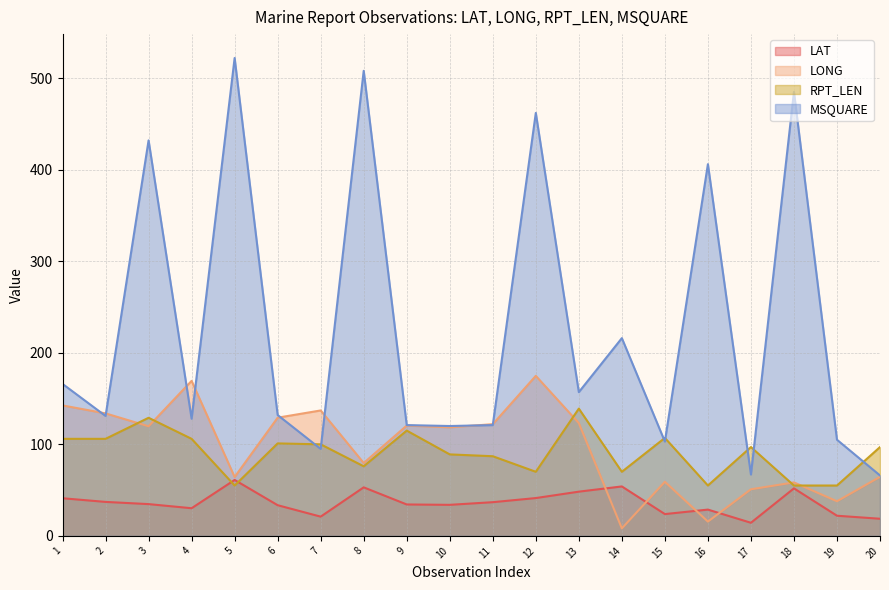

Reading left to right, extract all data points from this chart.

LAT: 41.1	37.1	34.7	30.2	61.1	33.5	21.0	53.0	34.3	33.9	36.8	41.3	48.3	54.0	23.8	28.7	14.3	51.9	22.0	18.7
LONG: 142.5	133.8	119.7	169.3	64.3	129.1	137.0	79.6	120.5	118.6	122.0	174.8	123.2	8.2	59.1	15.6	50.9	58.4	37.8	64.5
RPT_LEN: 106.0	106.0	129.0	106.0	55.0	101.0	100.0	76.0	115.0	89.0	87.0	70.0	139.0	70.0	107.0	55.0	97.0	55.0	55.0	97.0
MSQUARE: 166.0	131.0	432.0	128.0	522.0	132.0	95.0	508.0	121.0	120.0	121.0	462.0	157.0	216.0	103.0	406.0	67.0	485.0	105.0	66.0